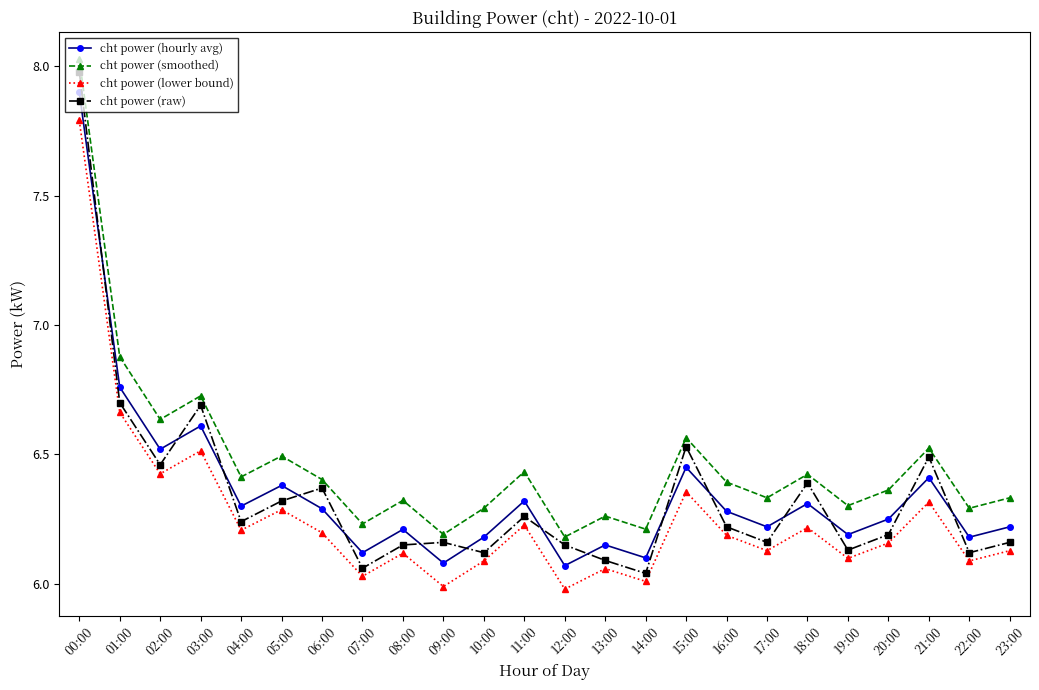

True or false: cht power (lower bound) and cht power (raw) cross at least once.

False